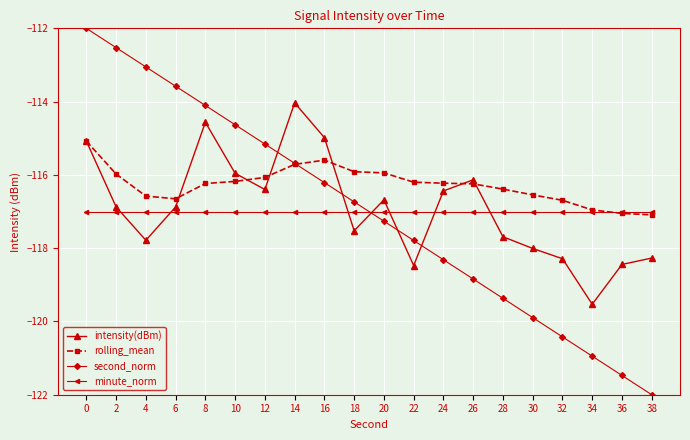

True or false: second_norm and minute_norm cross at least once.

True